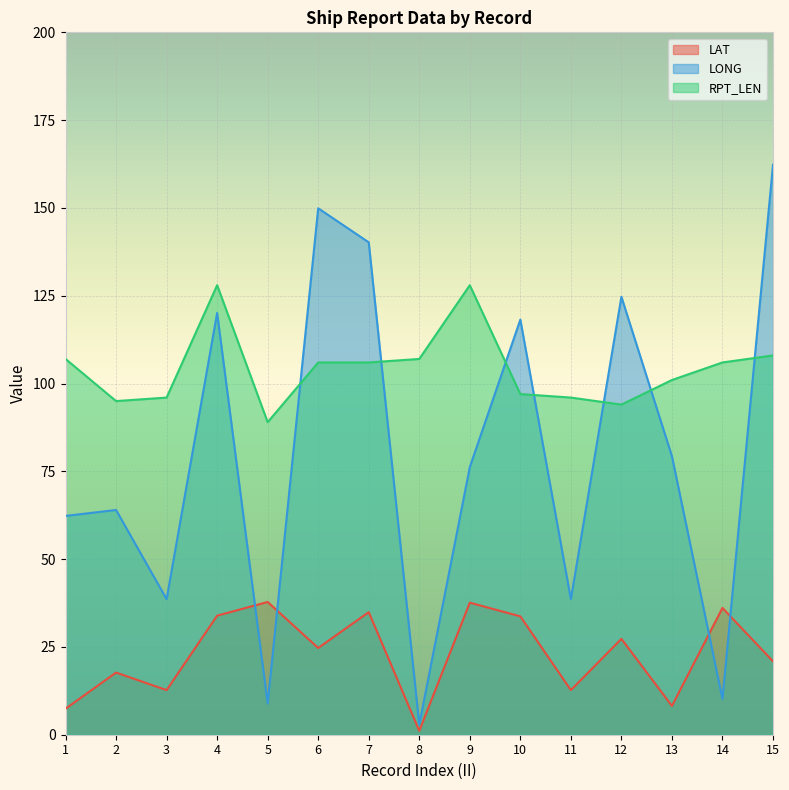

Where do LAT and LONG first cross each other?

4 and 5